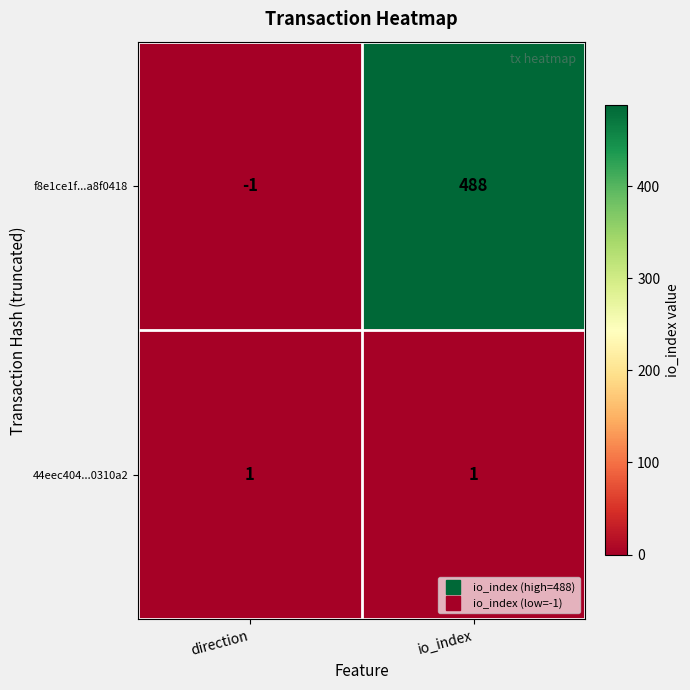

Reading right to left, what are all the values shown in this chart?

f8e1ce1f...a8f0418: 488	-1
44eec404...0310a2: 1	1